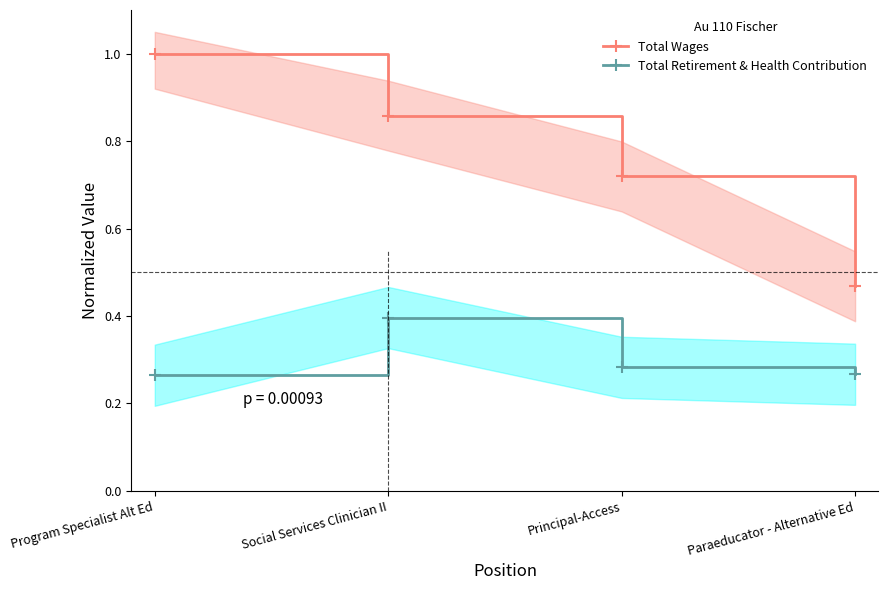

Read the Total Wages value at Principal-Access.

0.7